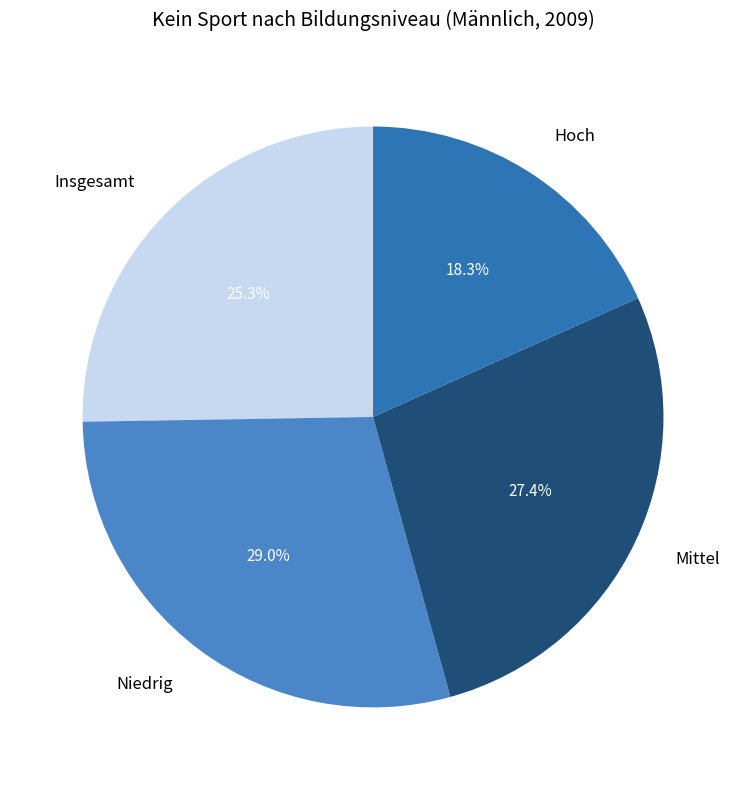

Rank the categories by value from lowest to highest.

Hoch, Insgesamt, Mittel, Niedrig